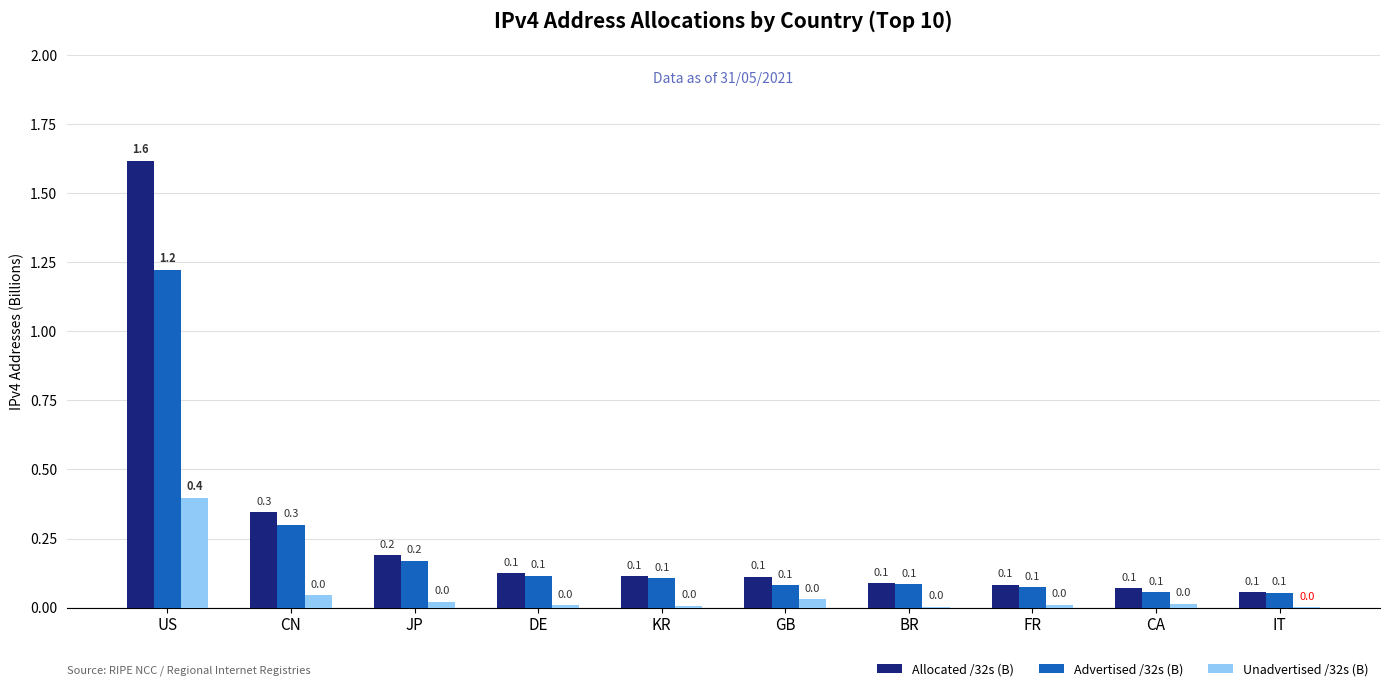

What is the spread (max minus min) of values at IT?

0.1